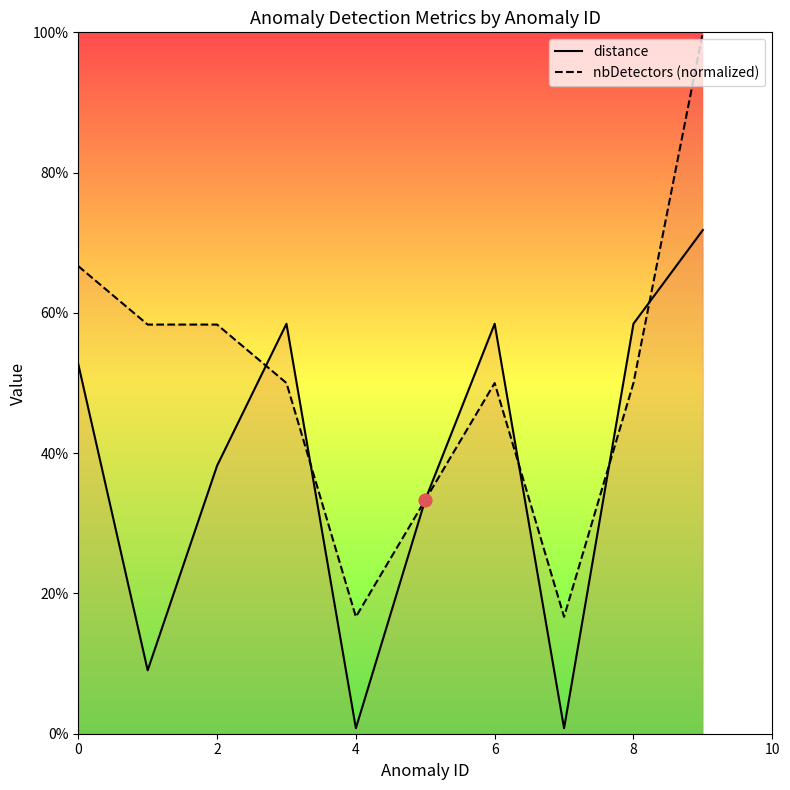

Which series has the largest total across all categories?

nbDetectors (normalized)